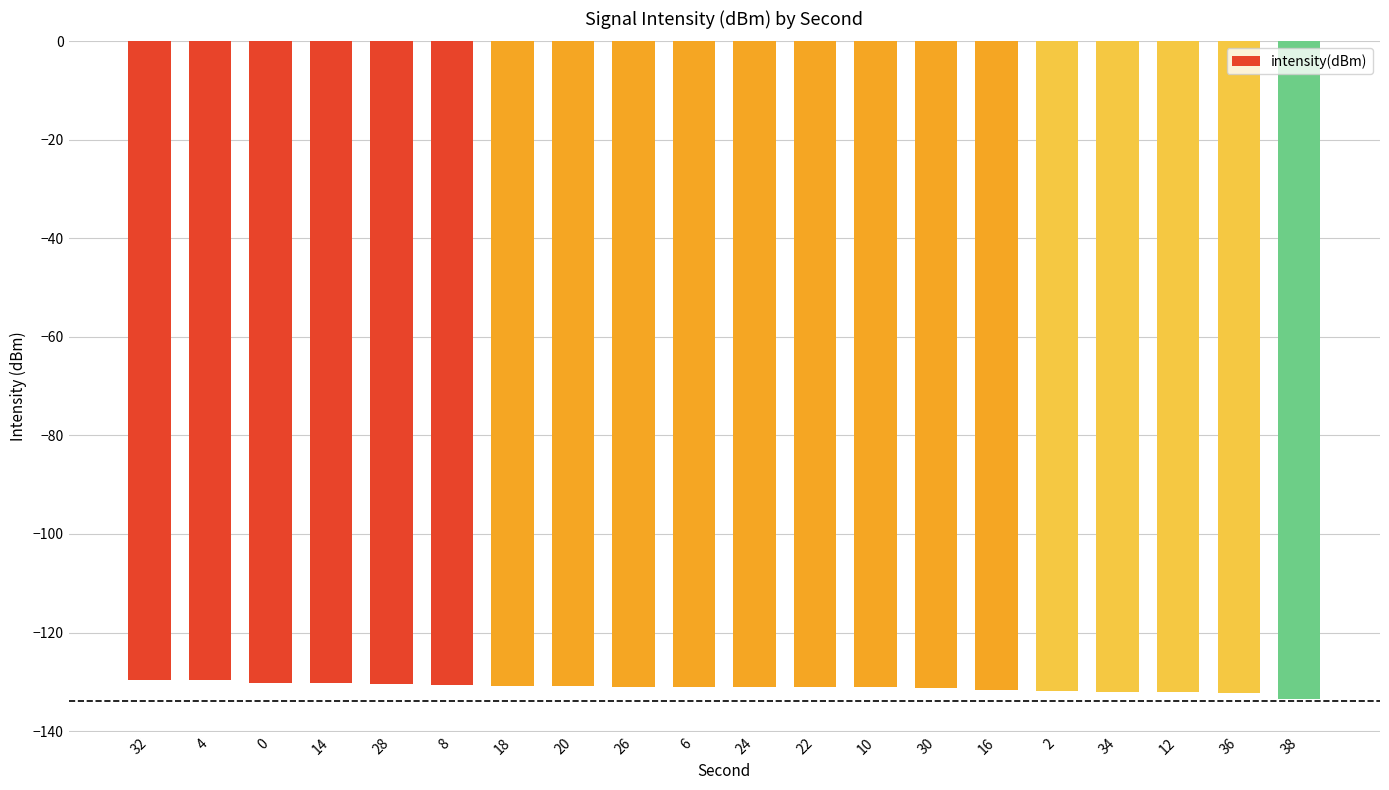

What is the maximum value shown in the chart?

-129.7